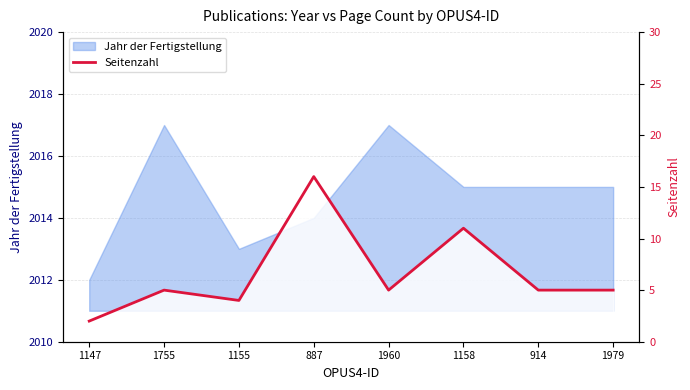

Is it true that the value at 1147 is 1?

False